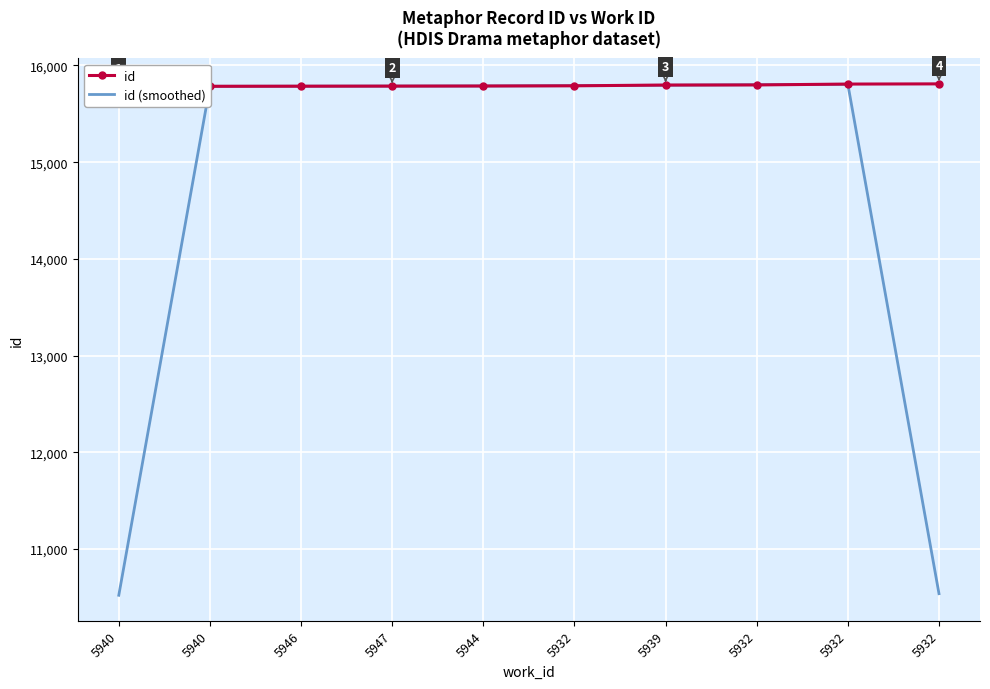

How many intersections are there between id (smoothed) and id?

4